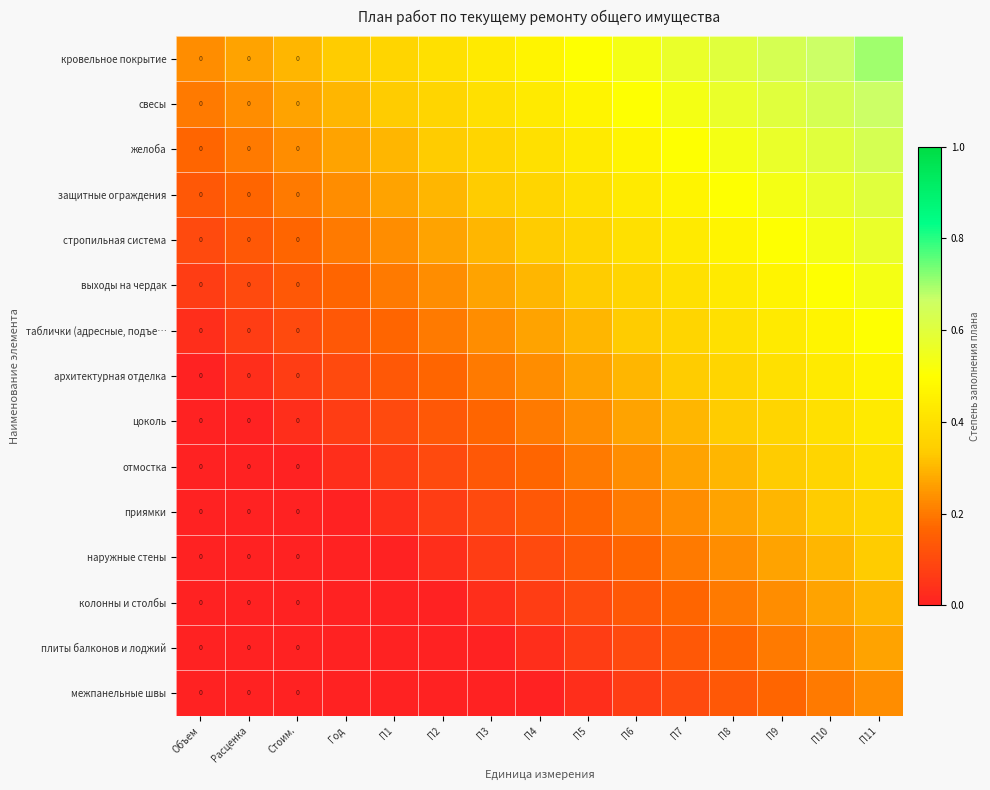

At which category is the sum across all series the highest?

П11